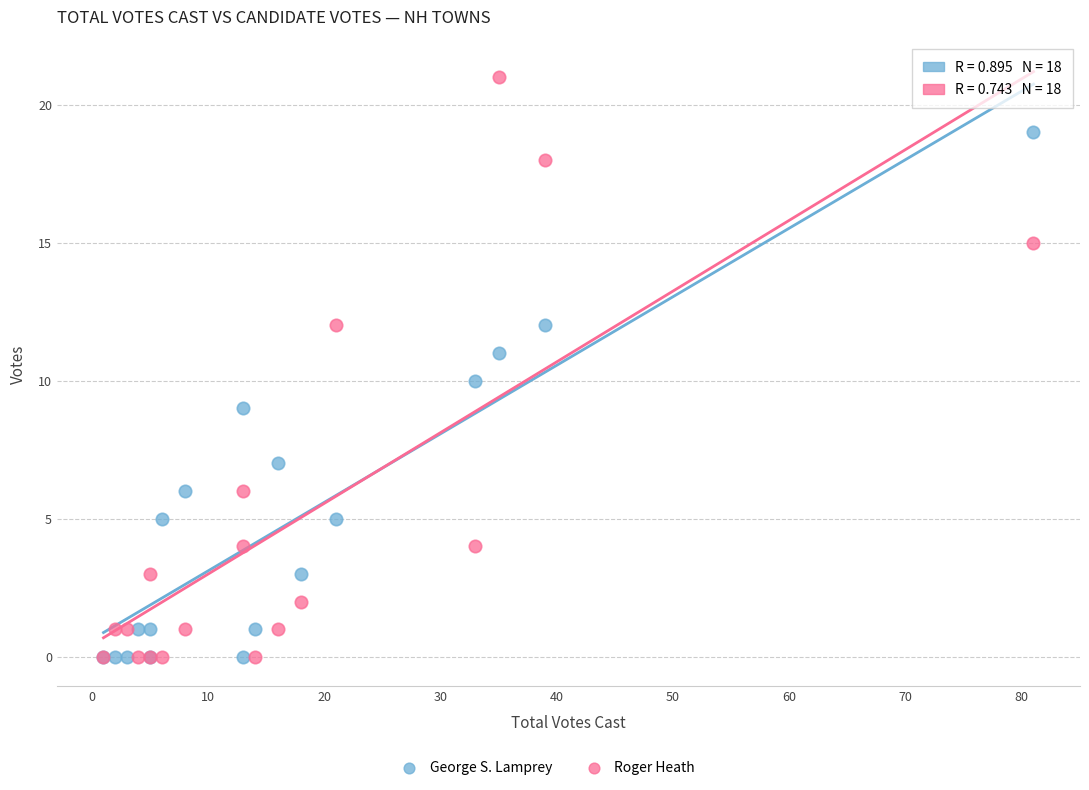

Which series contains the highest Y value?

Roger Heath